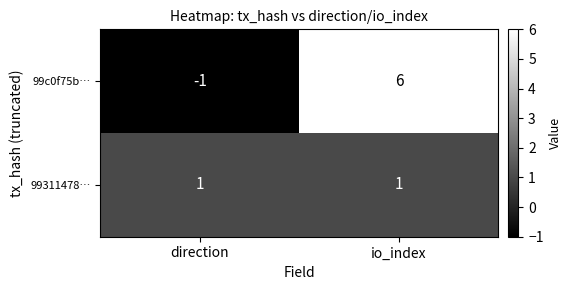

What is the sum of the 99c0f75b… values at io_index and direction?

5